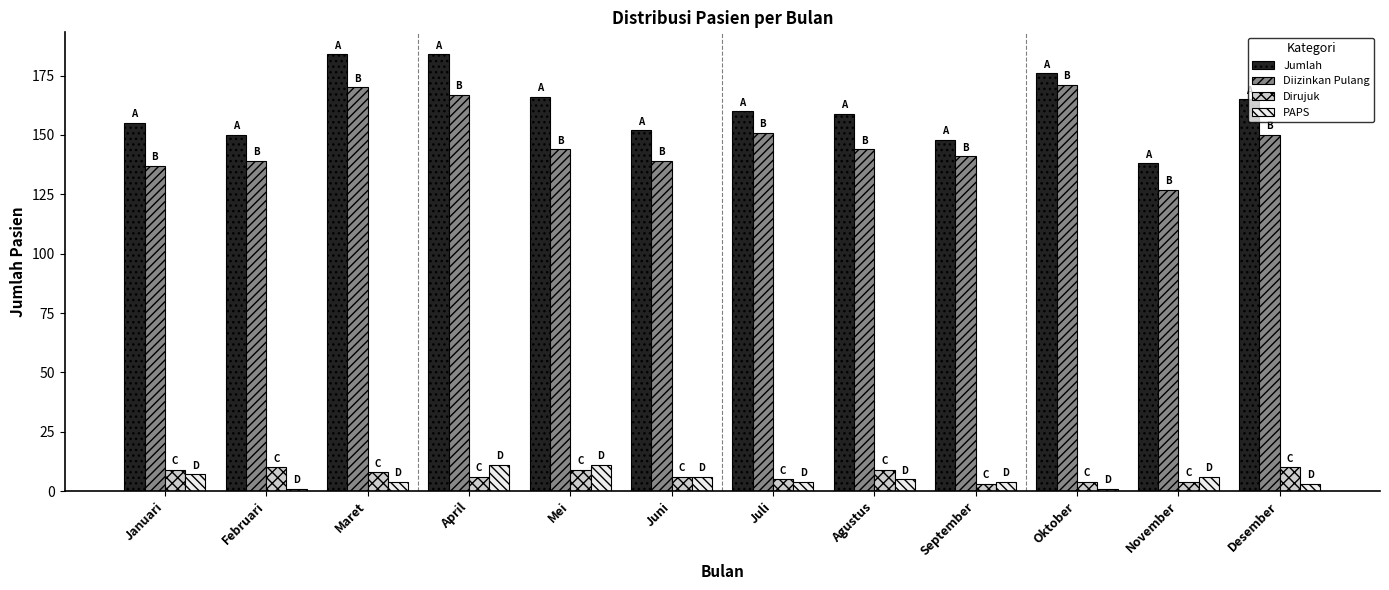

What is the label of the 4th bar from the left?

April